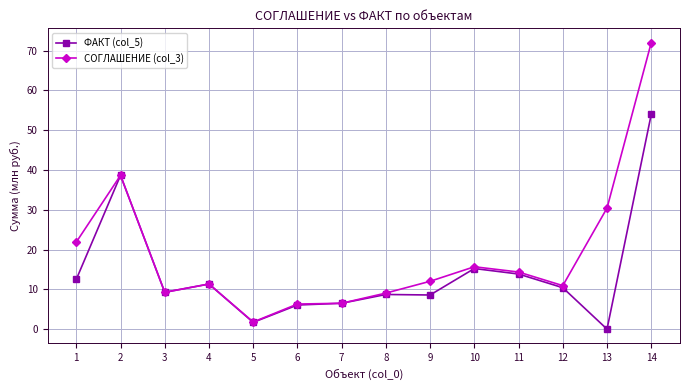

The value of ФАКТ (col_5) at 7 is 6.5. True or false?

True